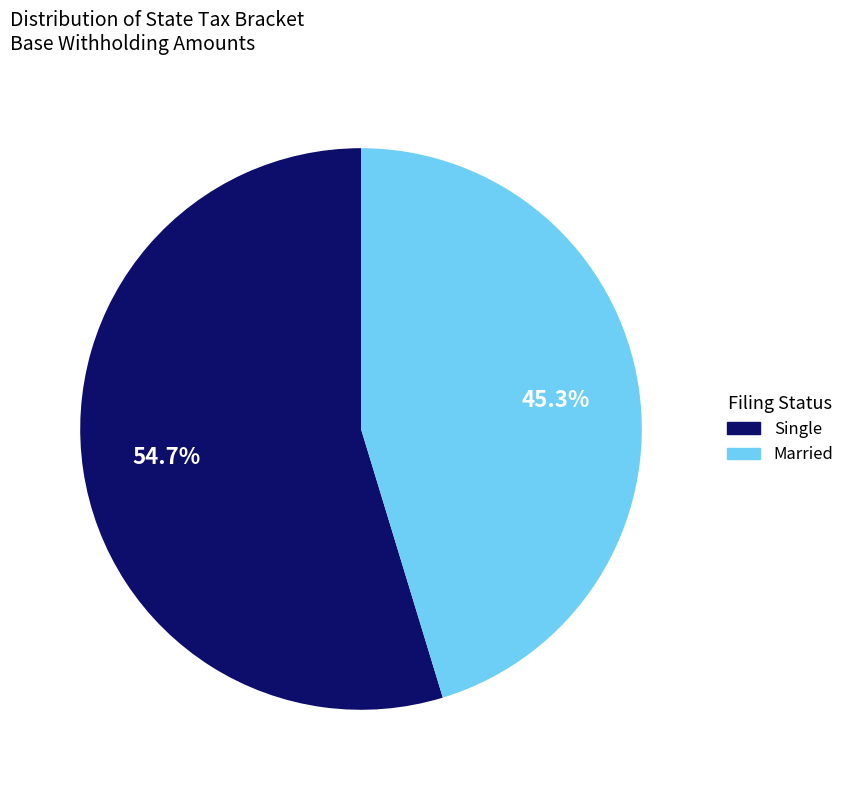

Count the number of slices in the pie.

2